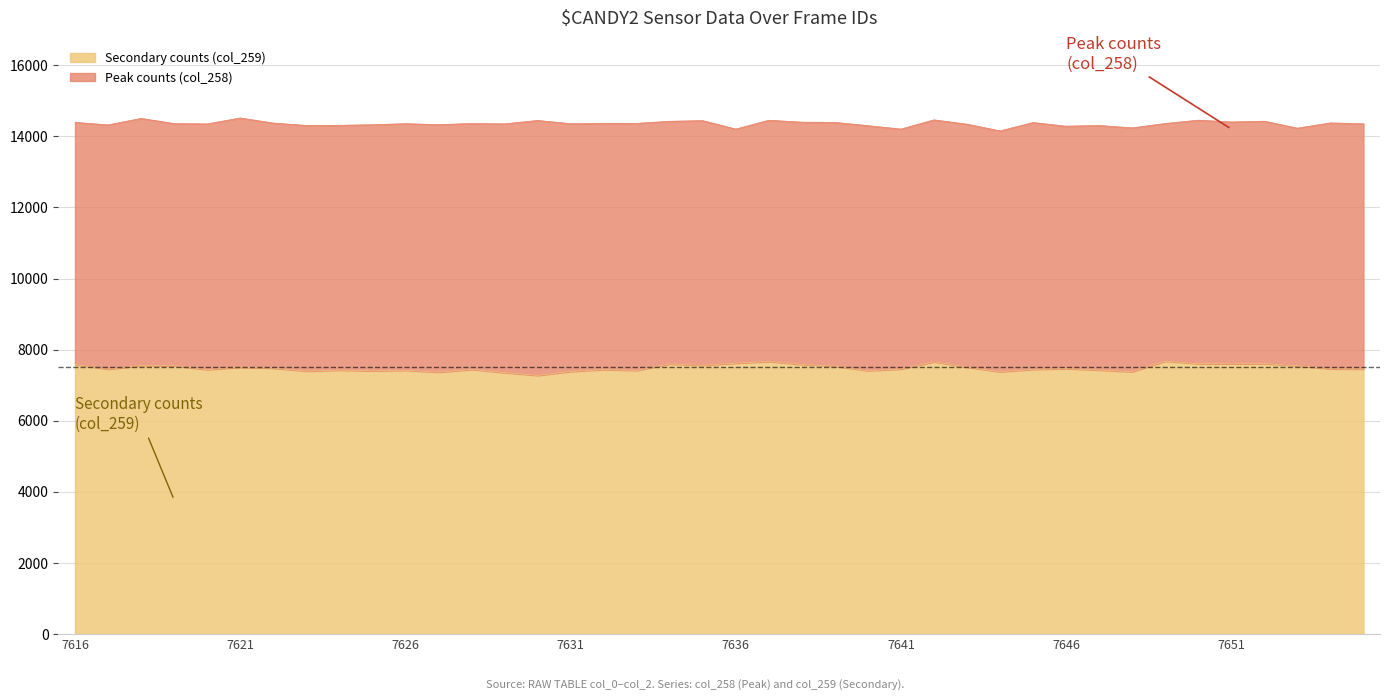

What is the lowest value of the Secondary counts (col_259) series?

7275